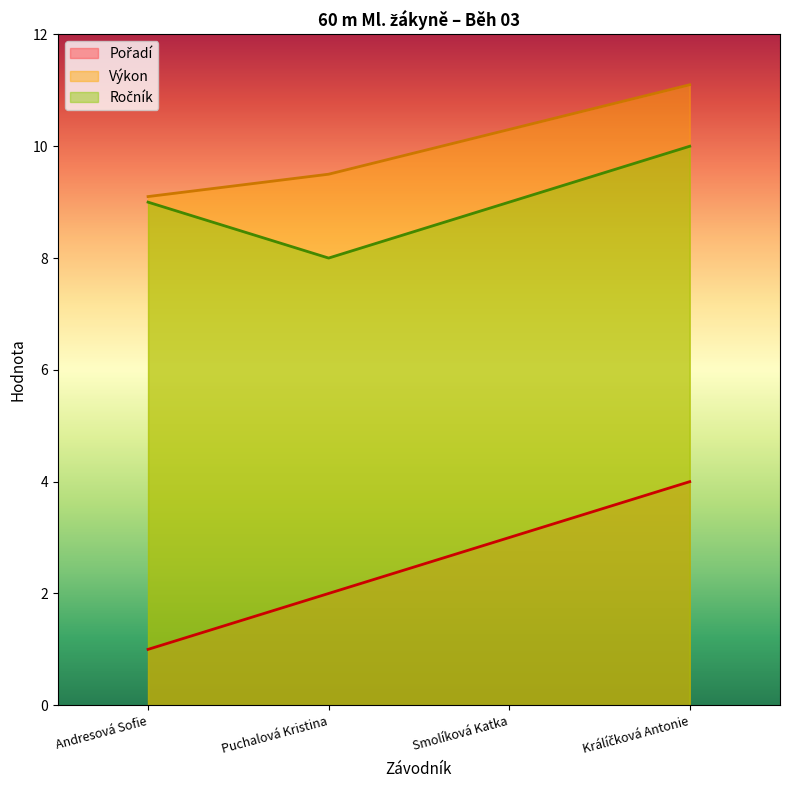

What is the greatest value displayed?

11.1